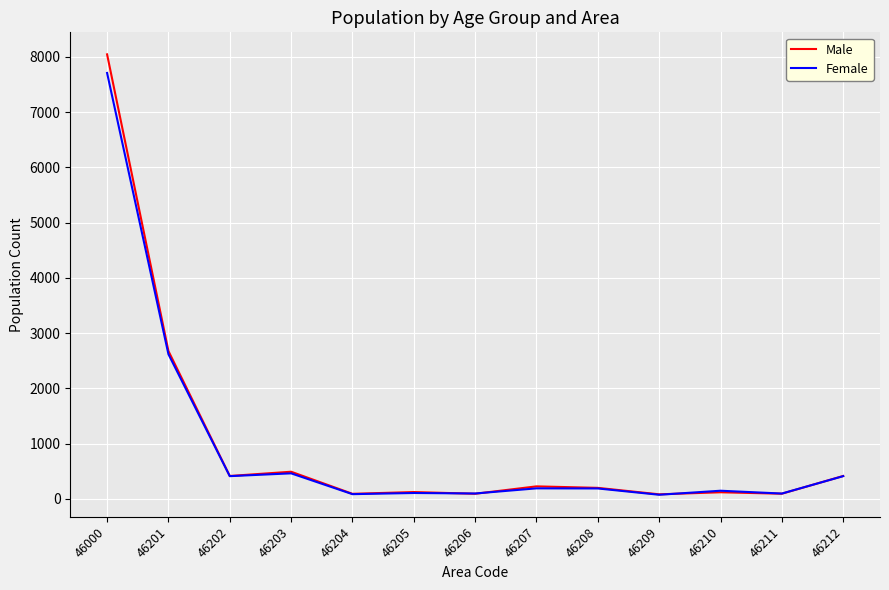

Rank the series by their maximum value, from highest to lowest.

Male, Female